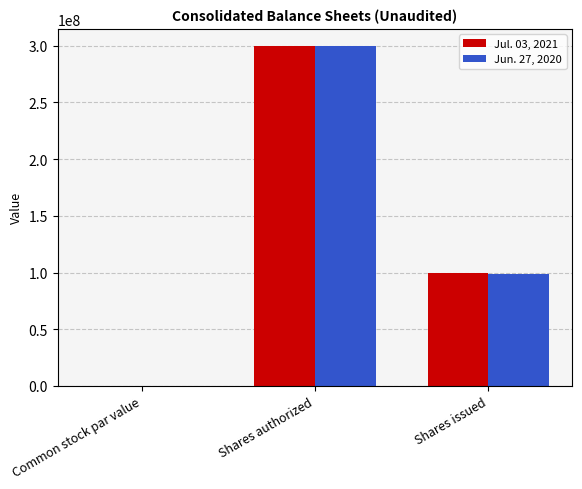

Is the value of Jul. 03, 2021 at Shares authorized greater than the value of Jun. 27, 2020 at Shares issued?

Yes